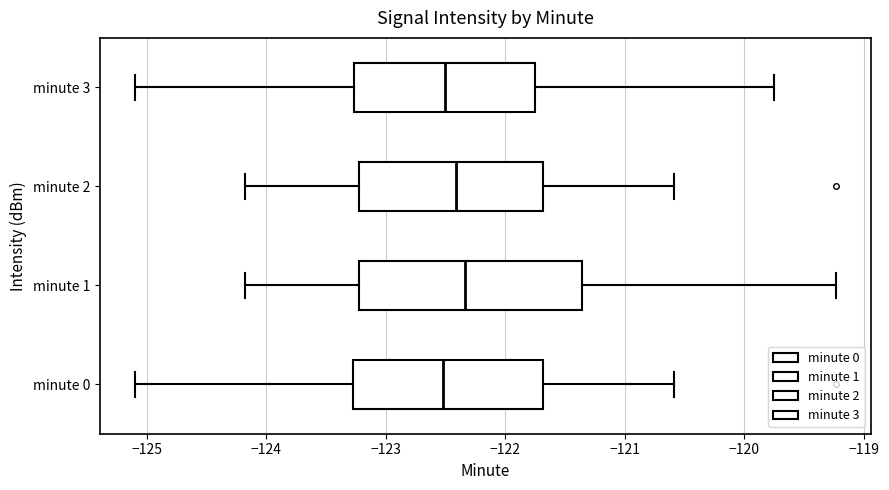

Reading bottom to top, transcribe this box plot: for each box, give where its median line is, the range the box spans, and where its two whiskers end, as read against the x-axis. The values are not printed on the chart, so give them approximately, as read against the axis.

minute 0: median -122.5, box -123.3 to -121.7, whiskers -125.1 to -120.6
minute 1: median -122.3, box -123.2 to -121.4, whiskers -124.2 to -119.2
minute 2: median -122.4, box -123.2 to -121.7, whiskers -124.2 to -120.6
minute 3: median -122.5, box -123.3 to -121.8, whiskers -125.1 to -119.7